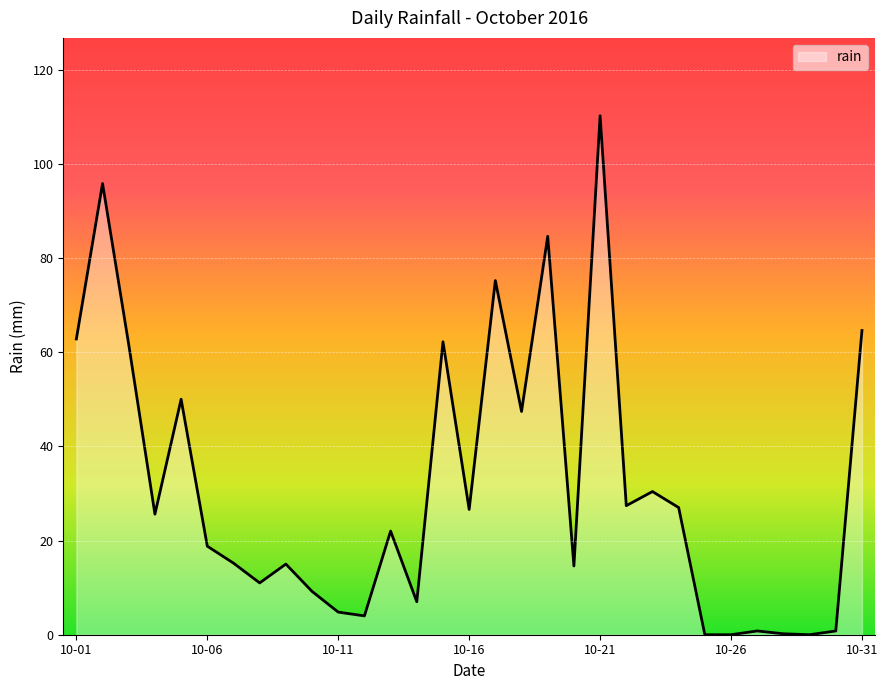

What is the maximum value shown in the chart?

110.2